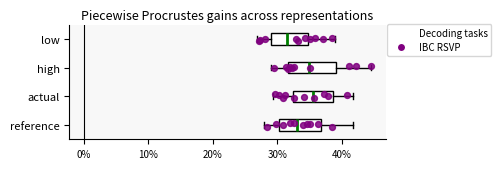

Where does the median line of the box for reference sit on the x-axis? The values are not printed on the chart, so give them approximately, as read against the axis.

33